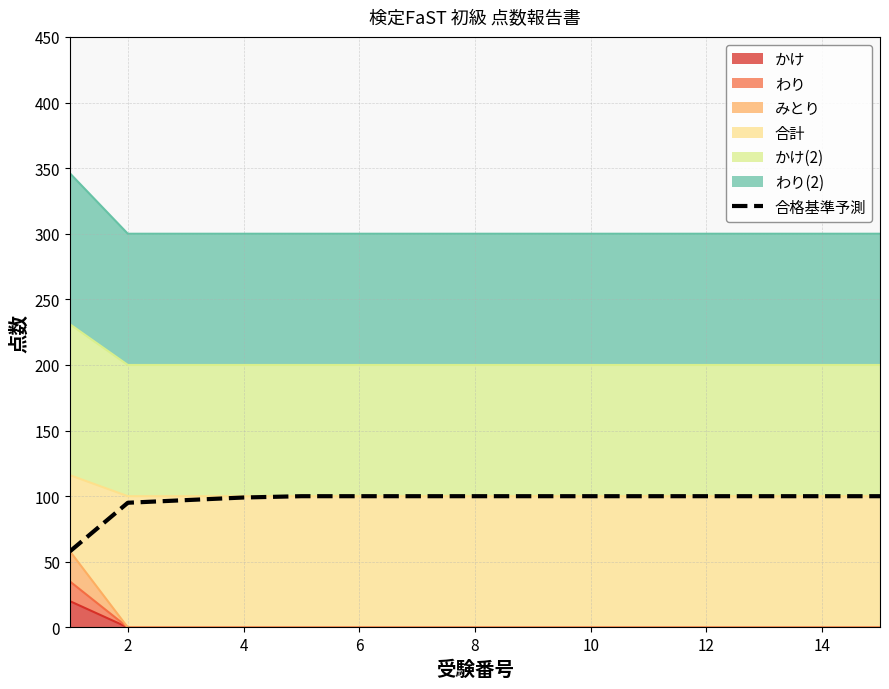

Does the chart have visible grid lines?

Yes